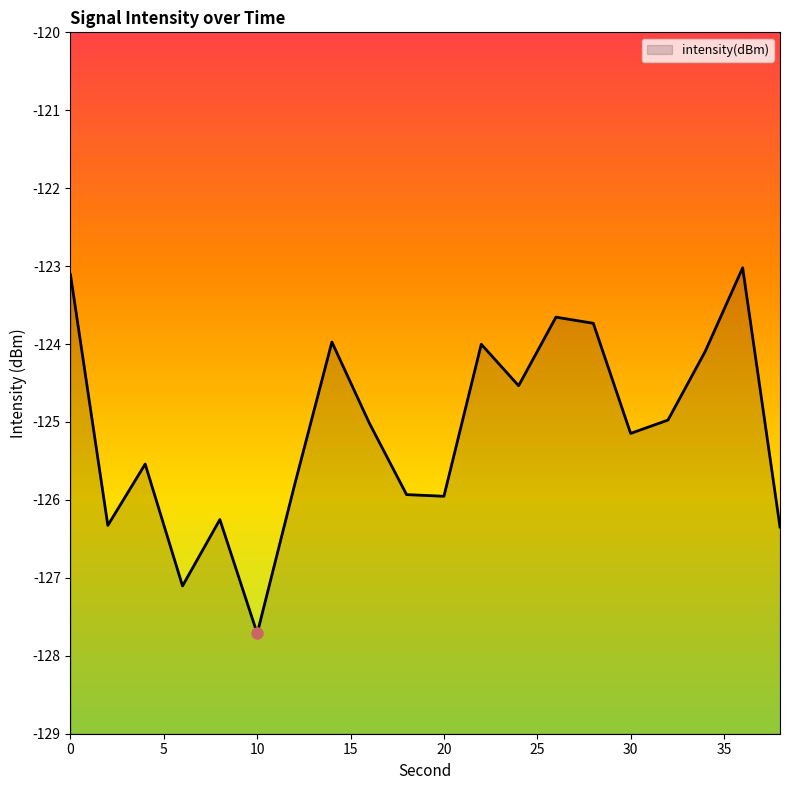

What is the difference between the maximum and second lowest values?

4.1